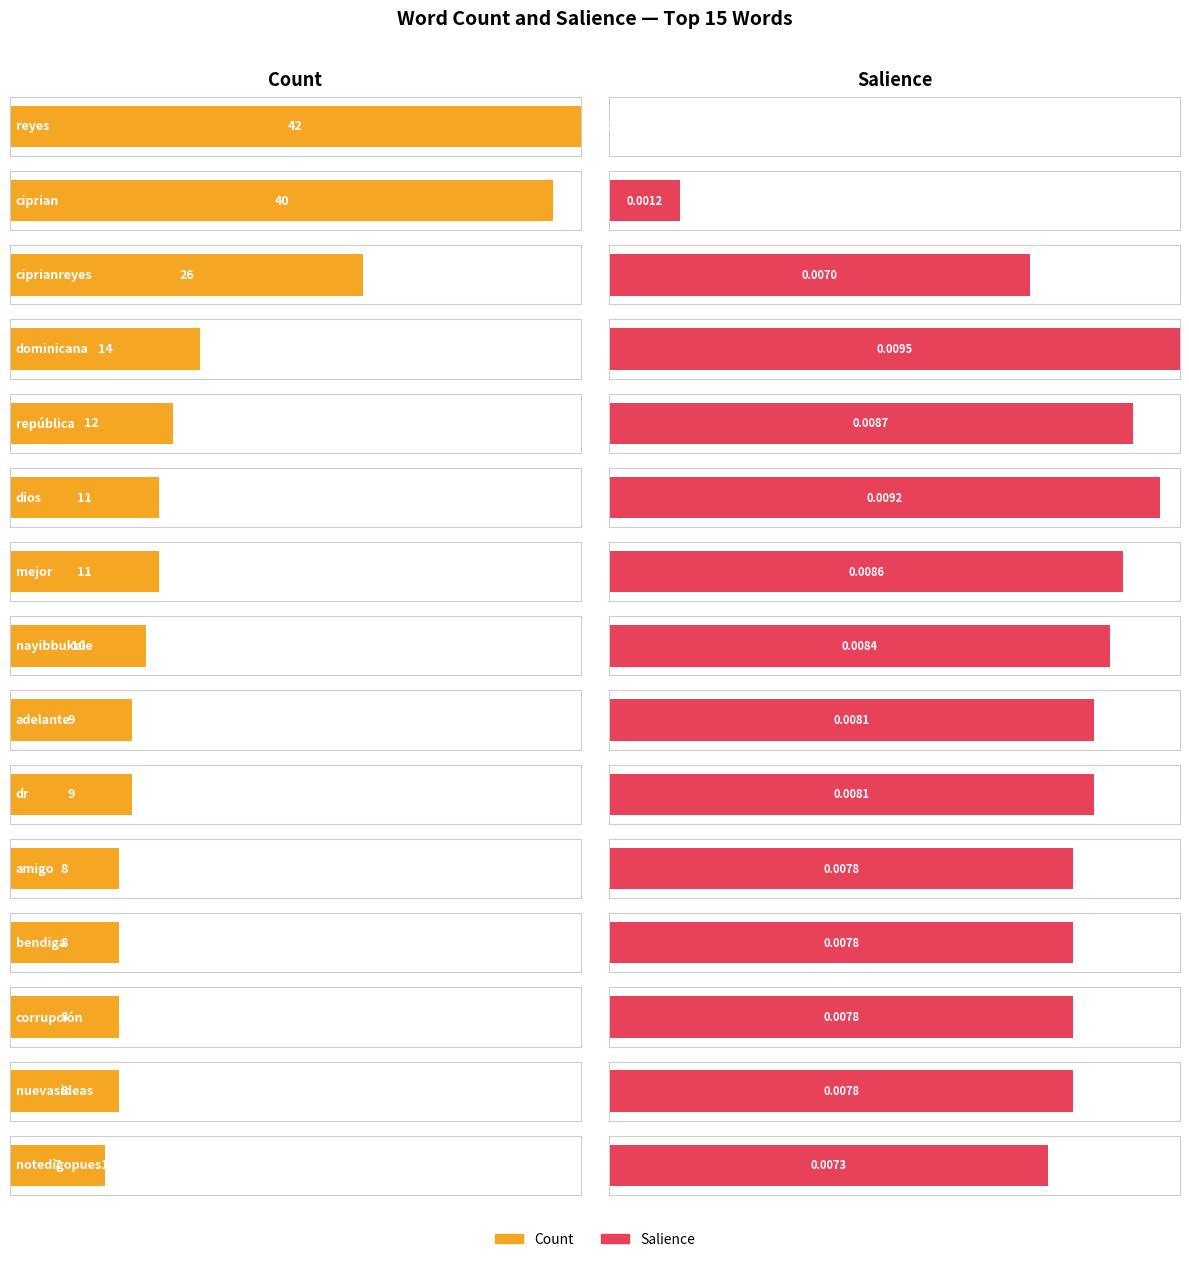

List the labels in order of value, largest first.

reyes, ciprian, ciprianreyes, dominicana, república, dios, mejor, nayibbukele, adelante, dr, amigo, bendiga, corrupción, nuevasideas, notedigopues1